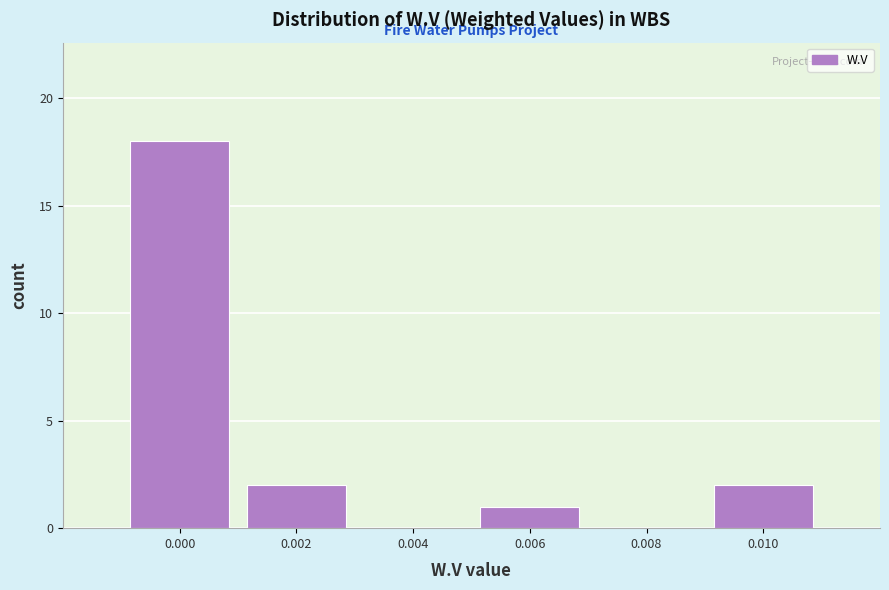

Reading left to right, list all the values displayed in this chart.

0.000=18	0.002=2	0.004=0	0.006=1	0.008=0	0.010=2